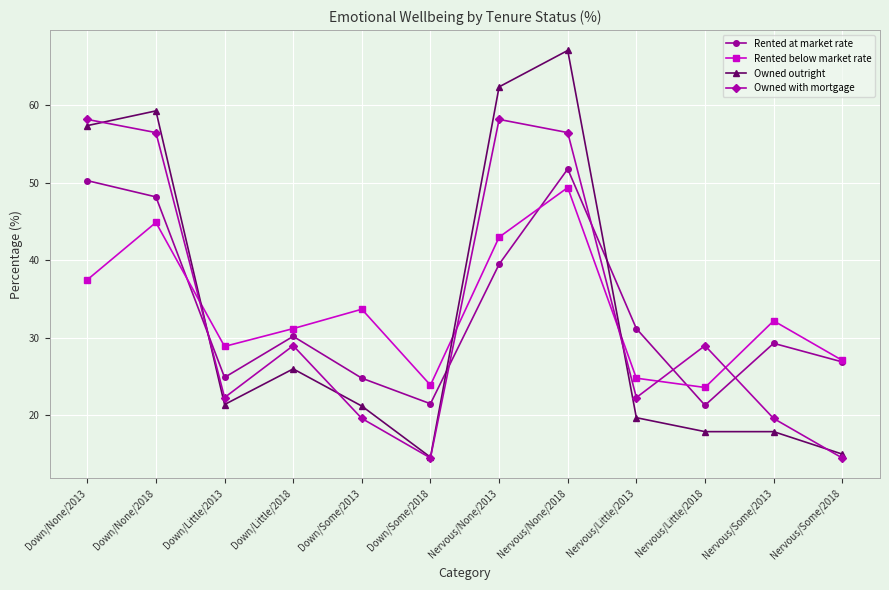

What is the smallest value displayed?

14.5